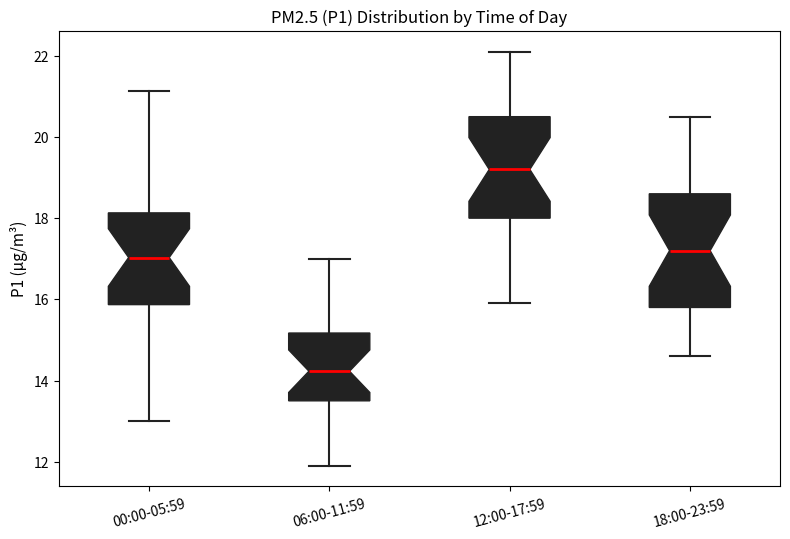

Which box is the tallest, from its lower edge to its upper edge?

18:00-23:59